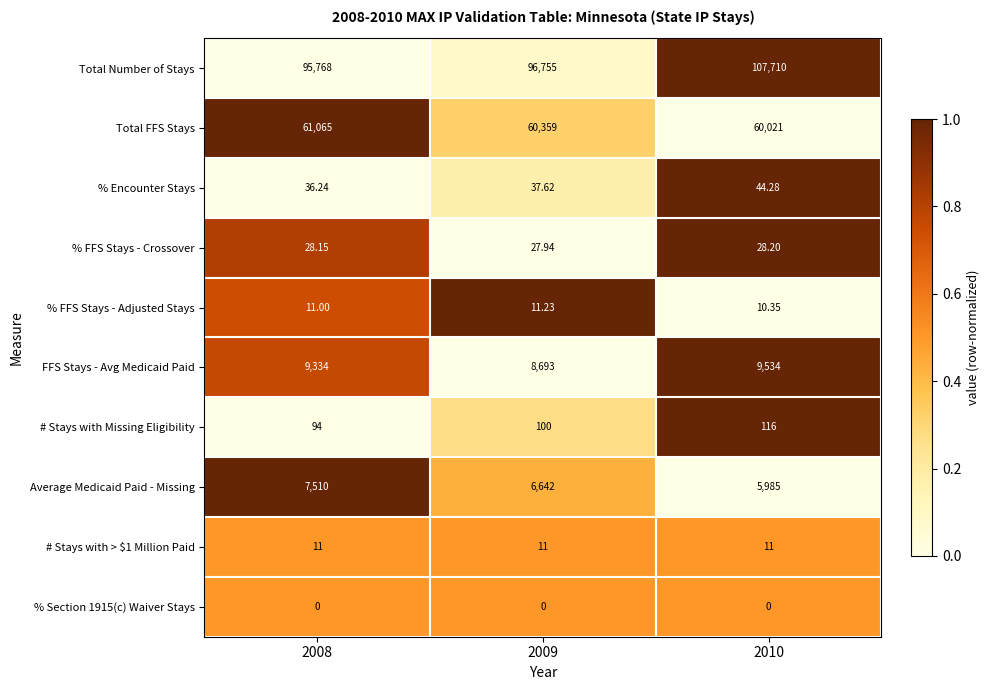

At how many categories does at least one series exceed 0?

3